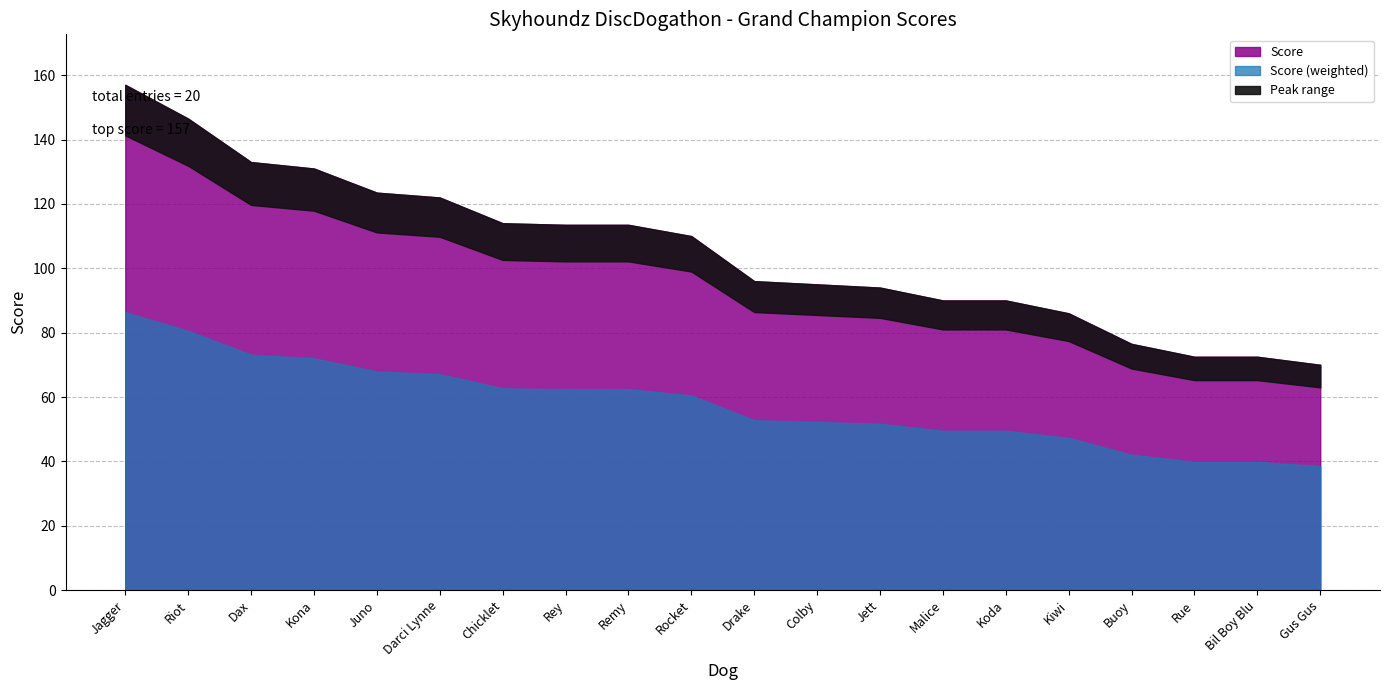

Reading right to left, what are all the values shown in this chart?

70.0	72.5	72.5	76.5	86.0	90.0	90.0	94.0	95.0	96.0	110.0	113.5	113.5	114.0	122.0	123.5	131.0	133.0	146.5	157.0